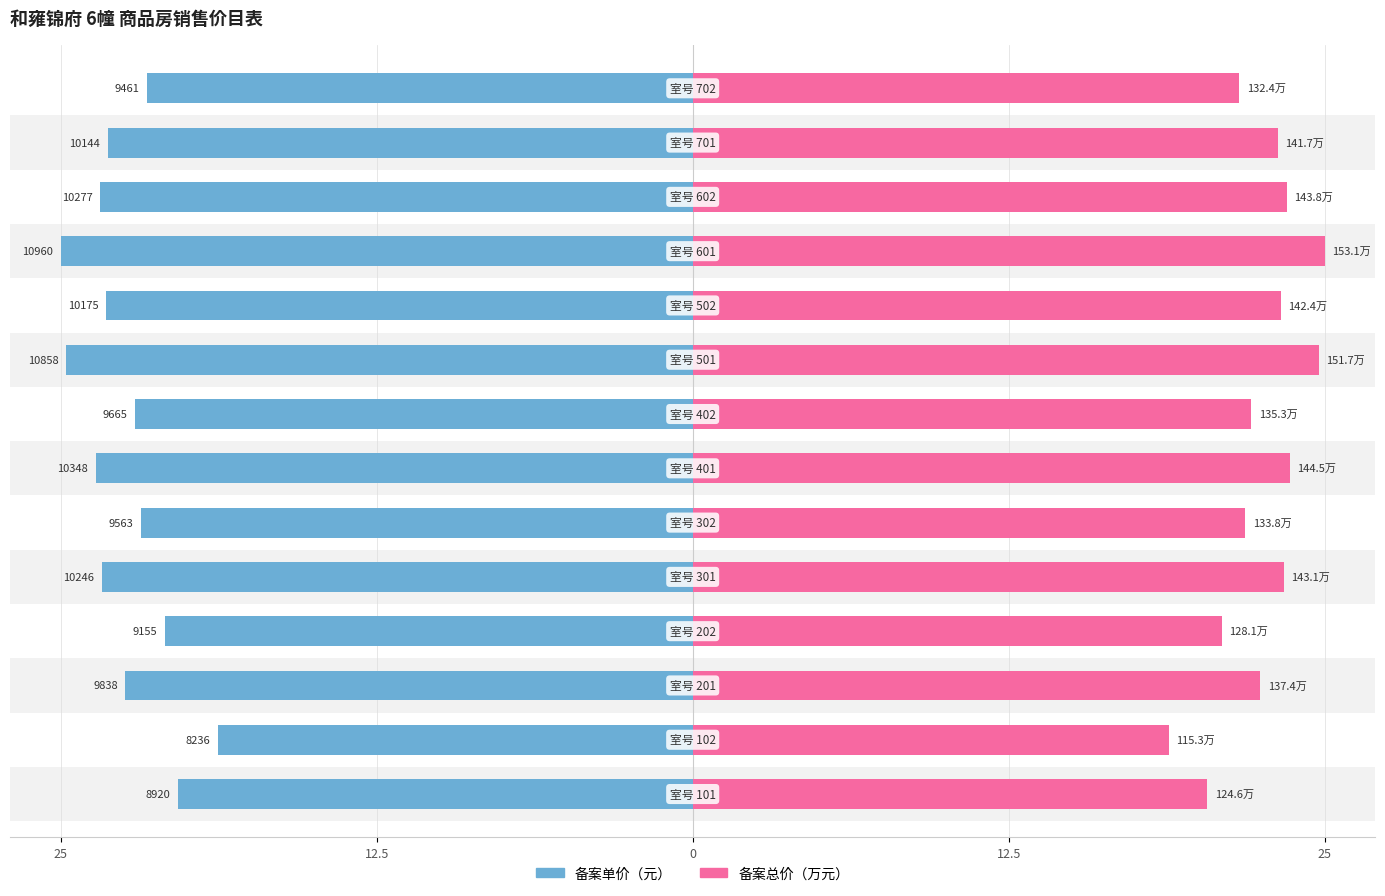

Count the number of data series in this chart.

2